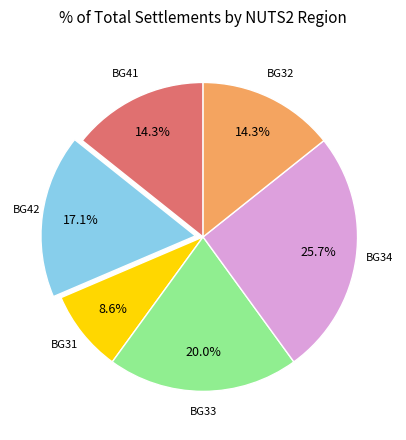

Does any single category account for the majority?

No